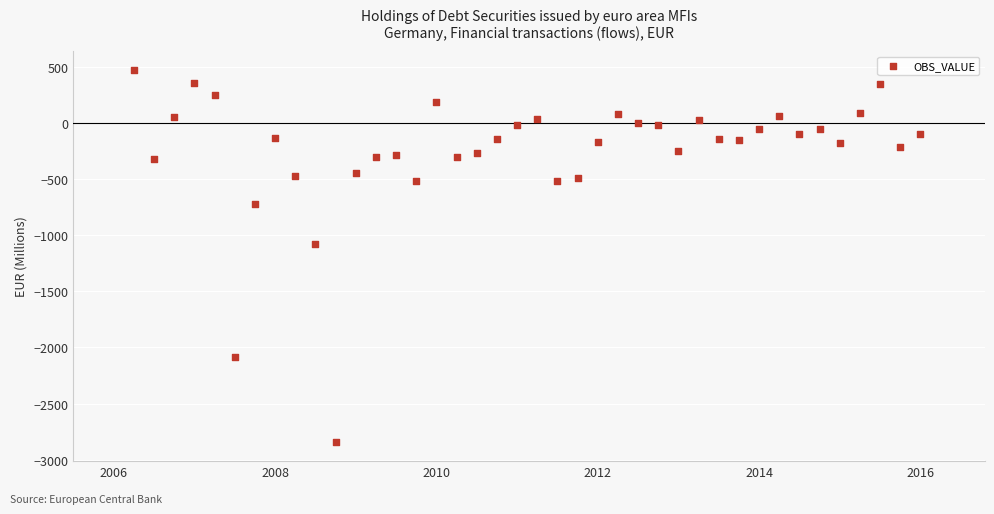

What Y value in the scatter plot is closest to -1184?

-1074.0